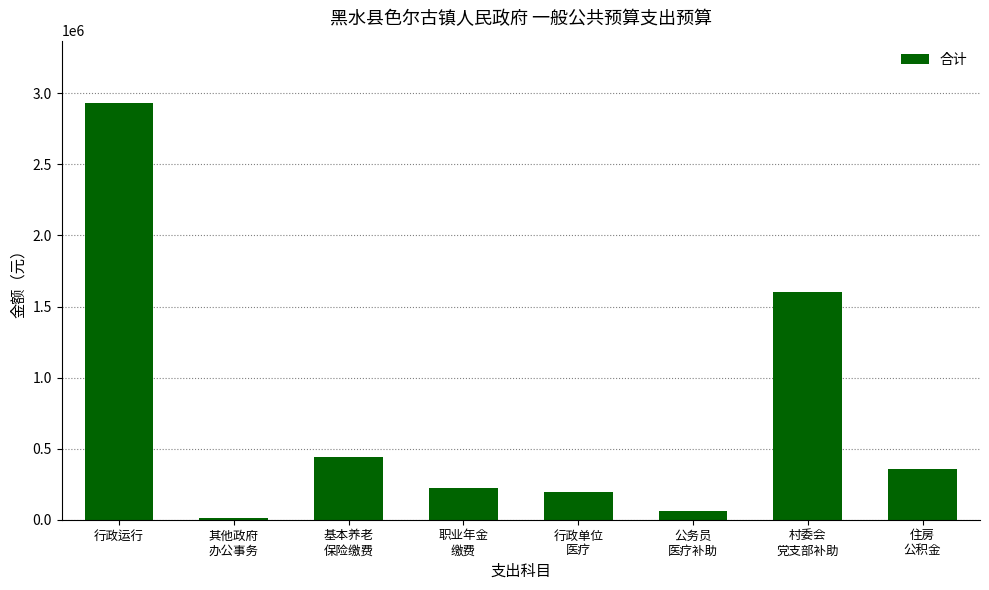

Rank the categories by value from lowest to highest.

其他政府
办公事务, 公务员
医疗补助, 行政单位
医疗, 职业年金
缴费, 住房
公积金, 基本养老
保险缴费, 村委会
党支部补助, 行政运行